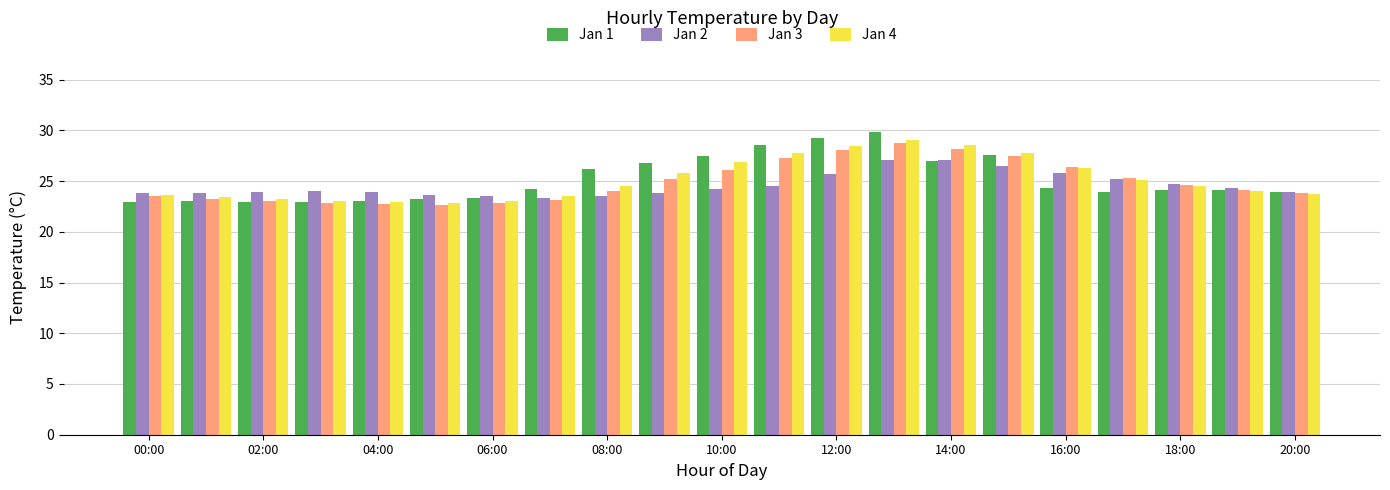

What is the maximum value shown in the chart?

29.8